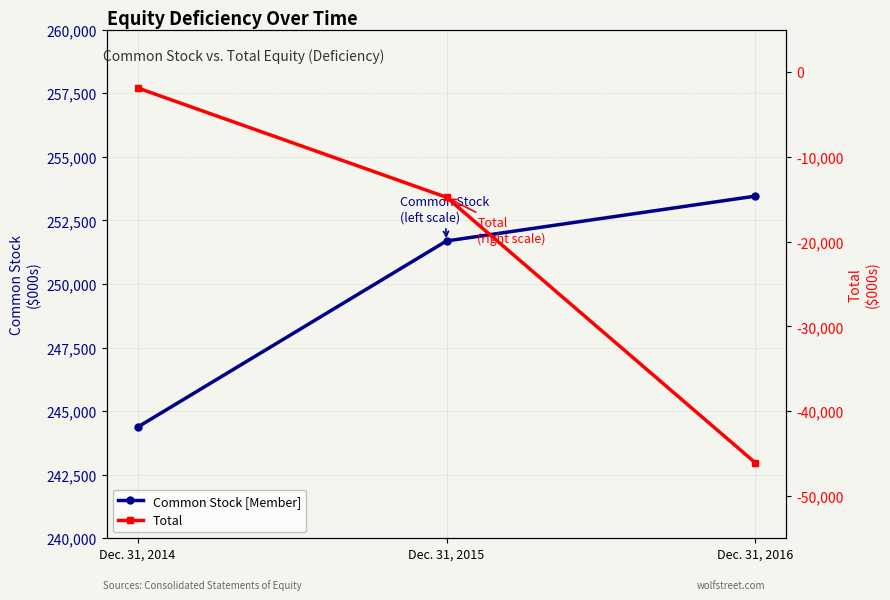

What is the value of the Common Stock [Member] point at the 2nd from the left?

251689